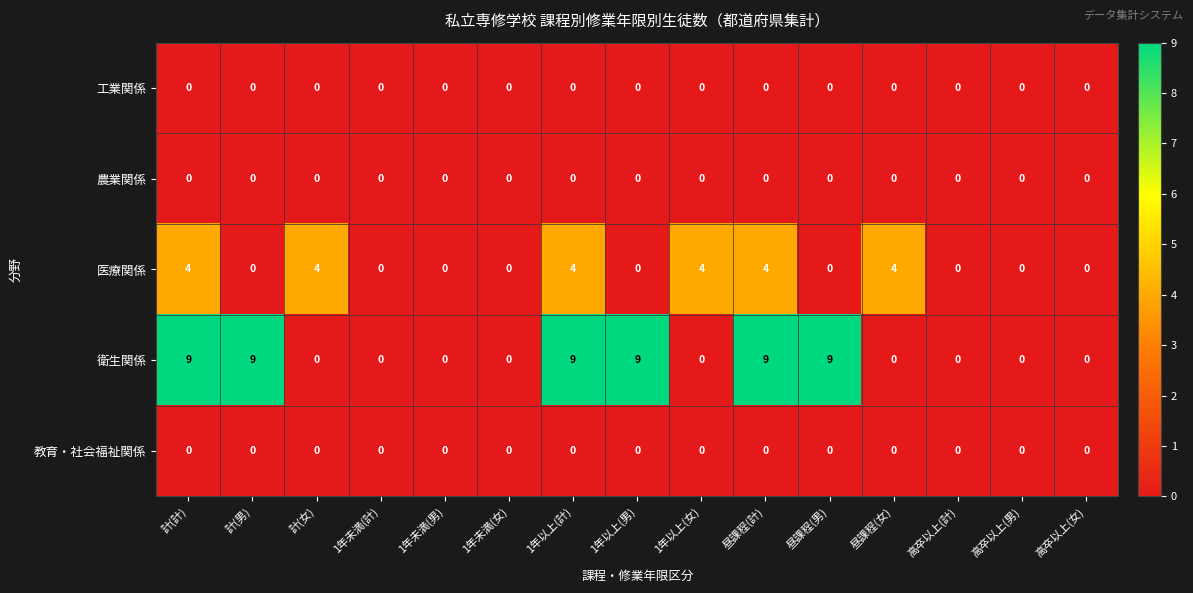

The 医療関係 series shows 4 at 1年以上(女). True or false?

True